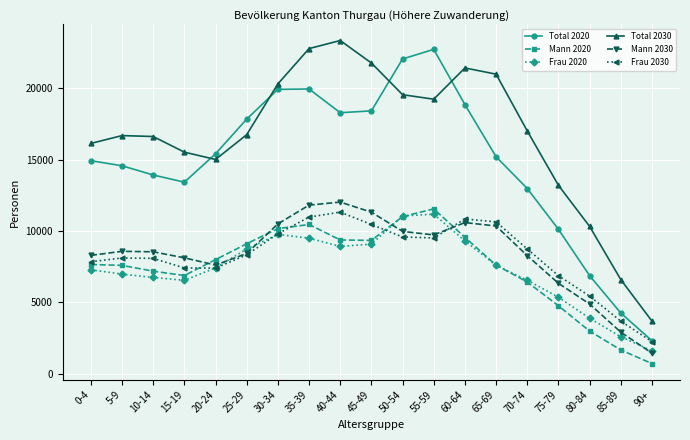

True or false: Total 2030 has more than 0 interior local peaks.

True